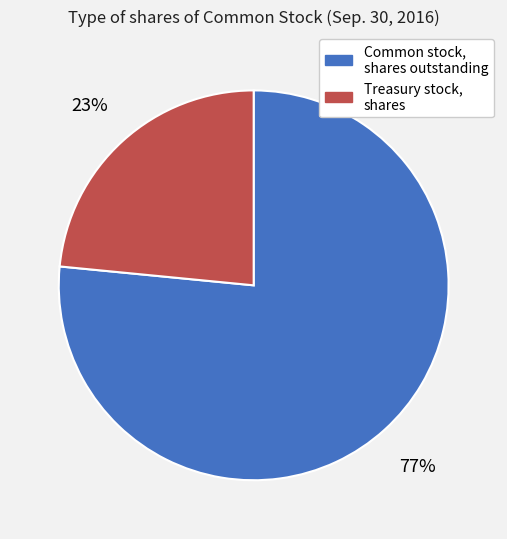

What percentage is the Treasury stock, shares slice, to the nearest percent?

23%